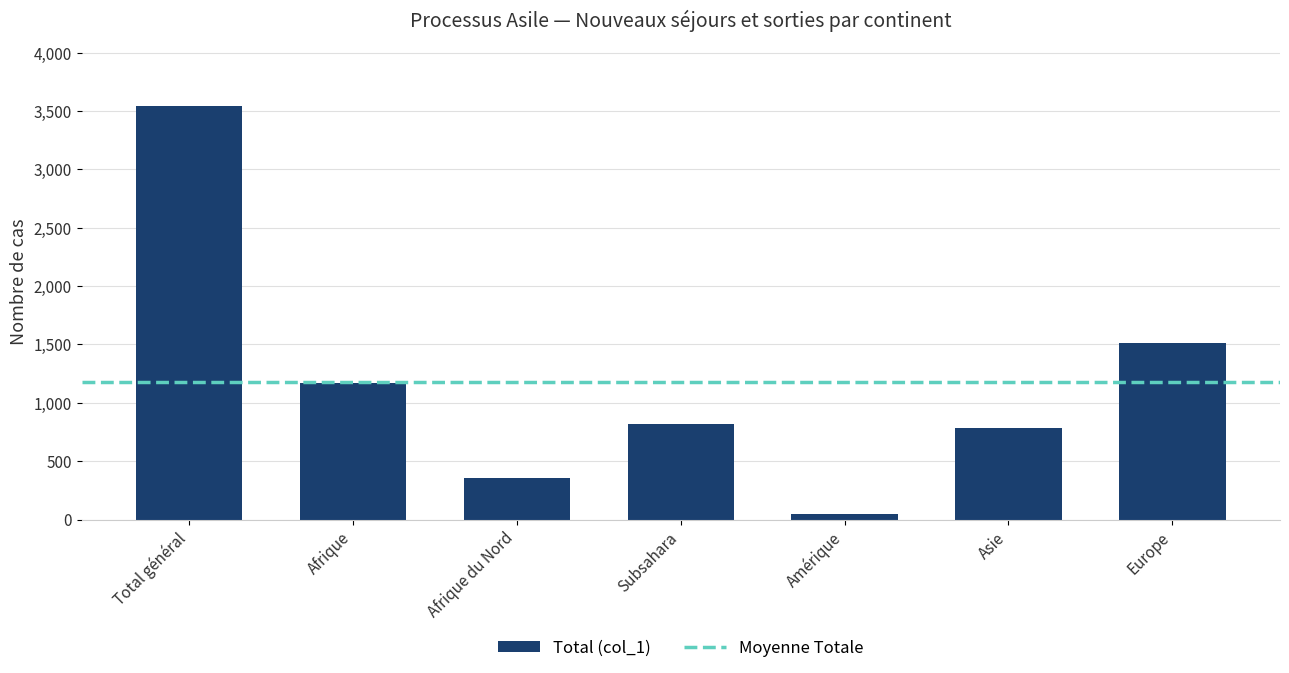

Count the number of data series in this chart.

1